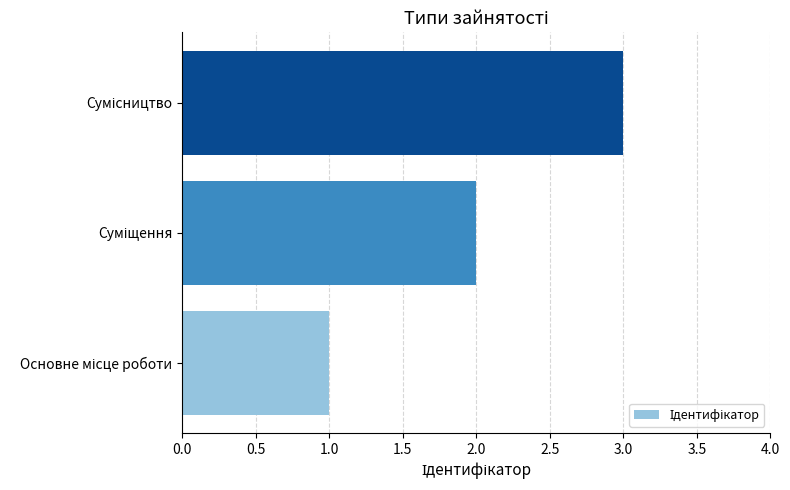

What is the sum of all values?

6